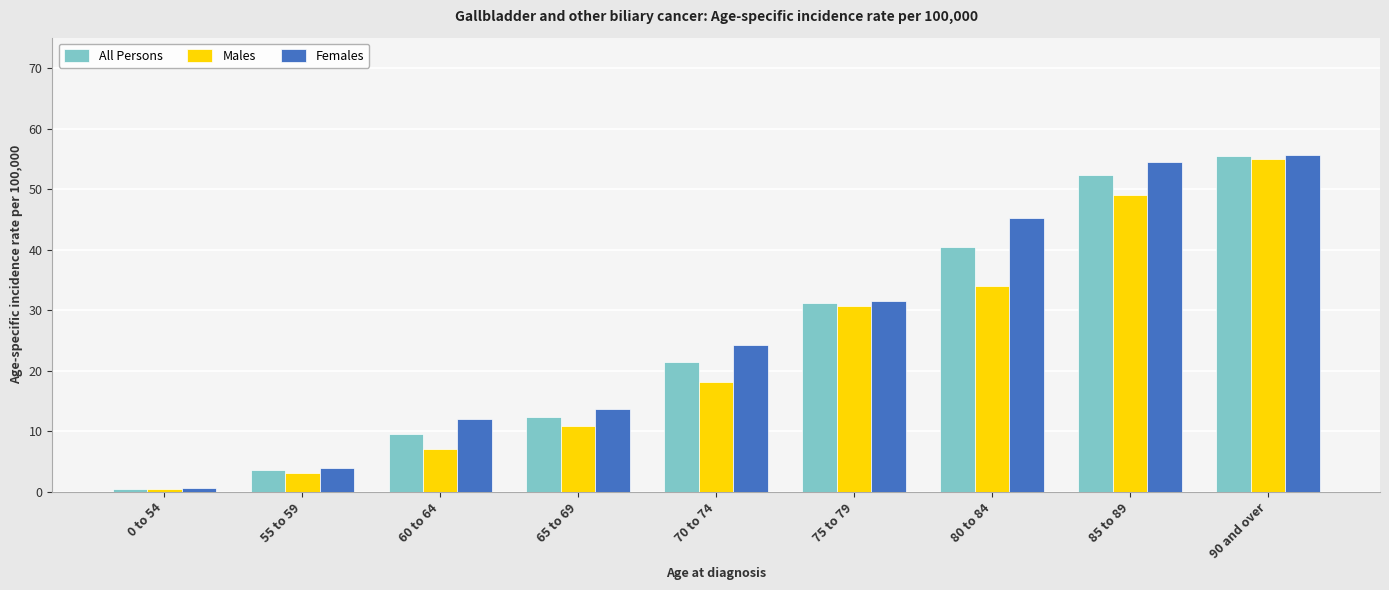

The All Persons series shows 7.8 at 75 to 79. True or false?

False